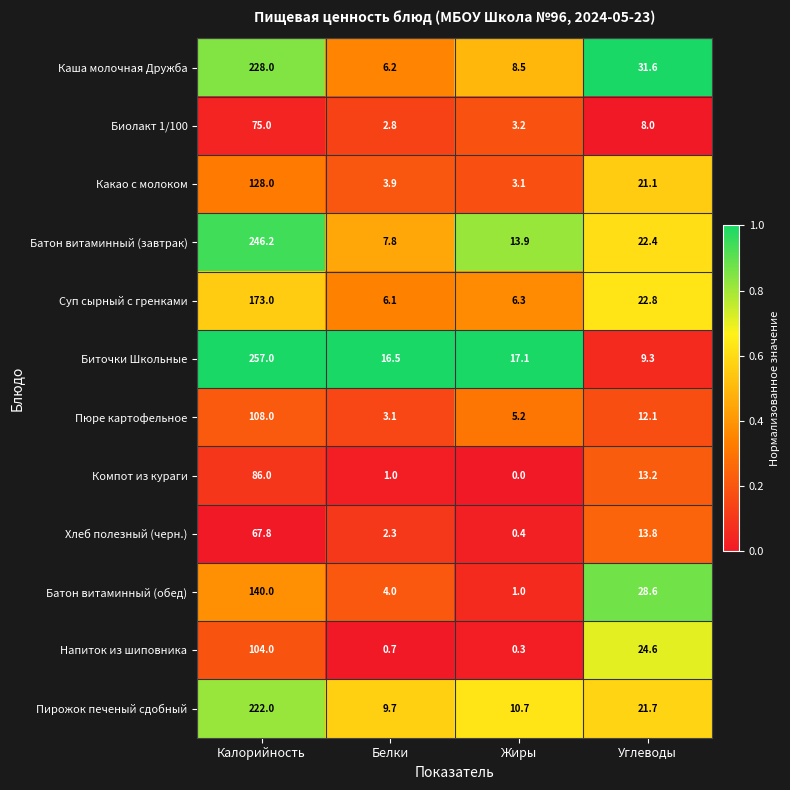

What is the approximate value of Напиток из шиповника at Белки?

0.7